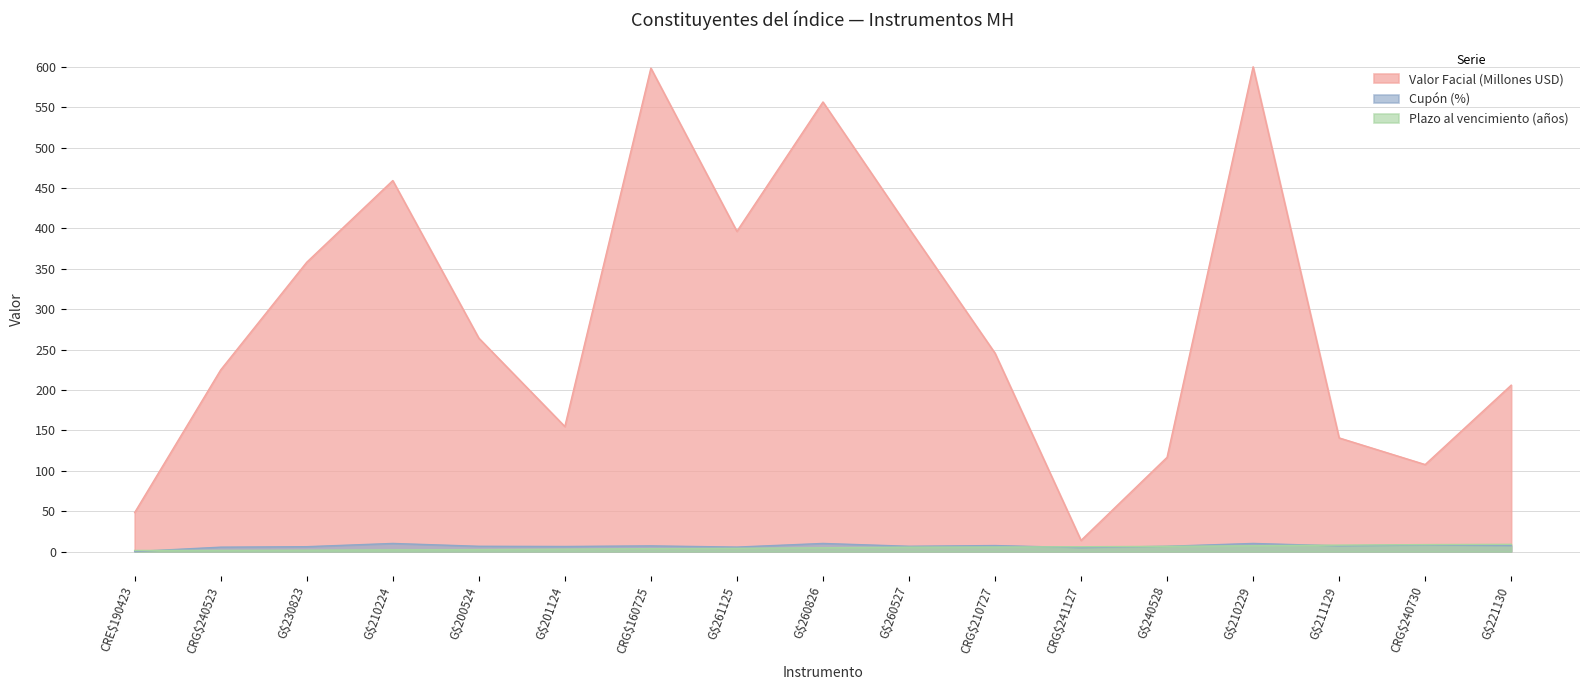

What is the label of the 1st point from the left?

CRE$190423